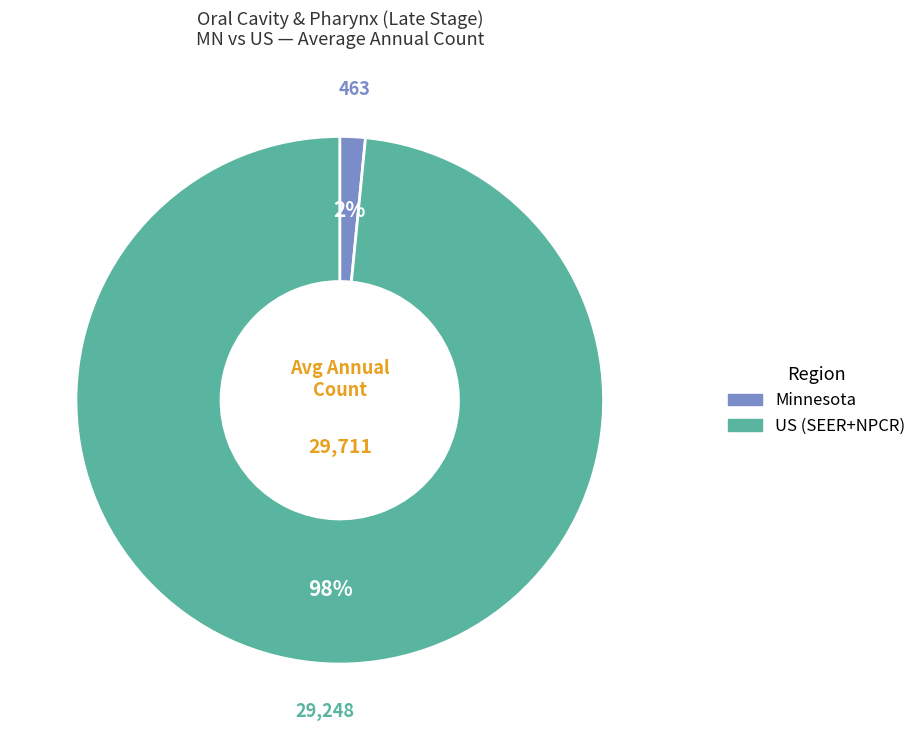

Rank the categories by value from lowest to highest.

Minnesota, US (SEER+NPCR)